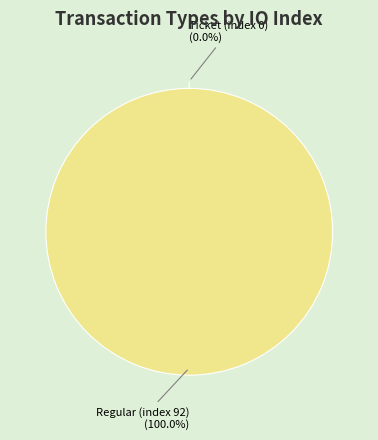

True or false: Regular (index 92) accounts for 92% of the total.

False